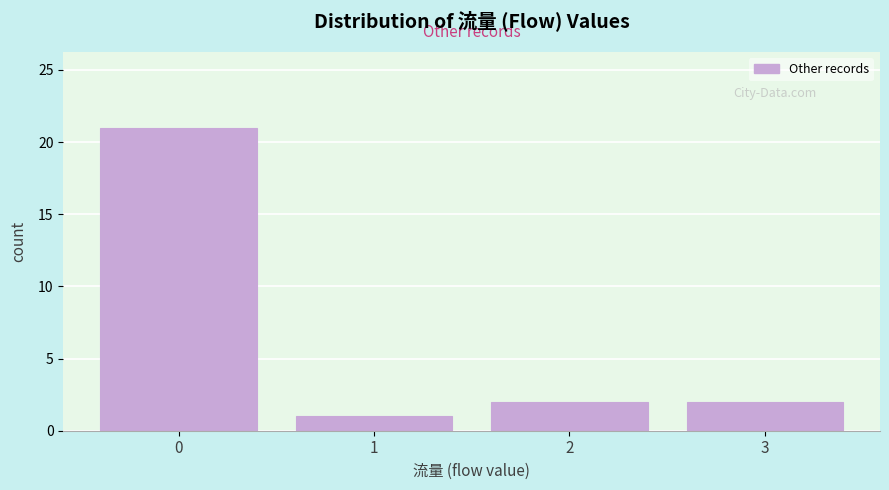

Reading right to left, list all the values displayed in this chart.

3=2	2=2	1=1	0=21